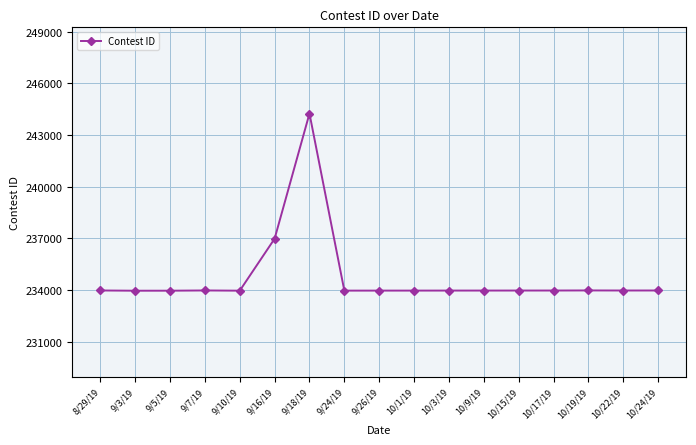

True or false: the data shows 233981 at 10/24/19.

True